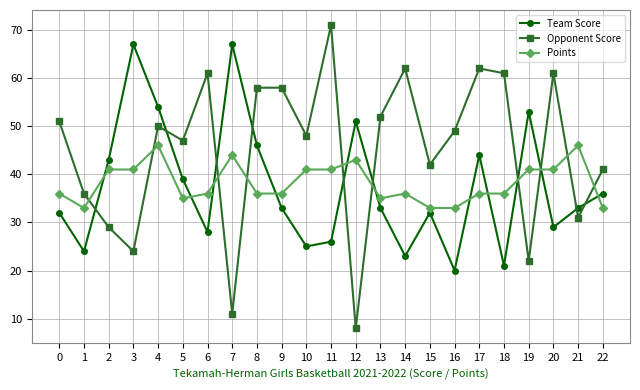

What is the sum of all Team Score values?

859